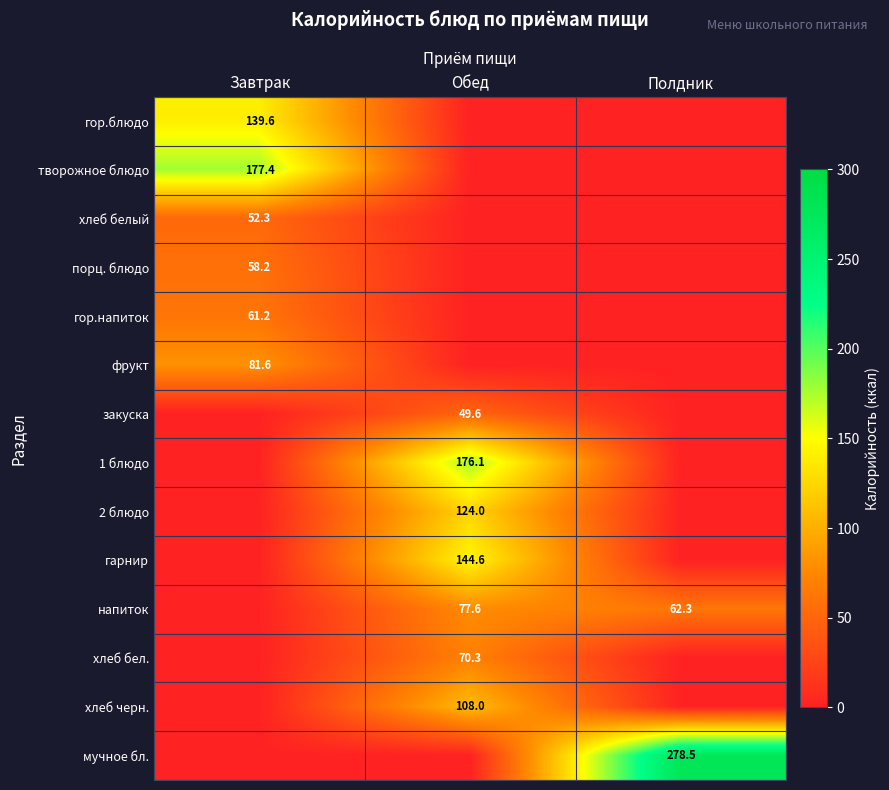

What is the total value across all series at Полдник?

340.8